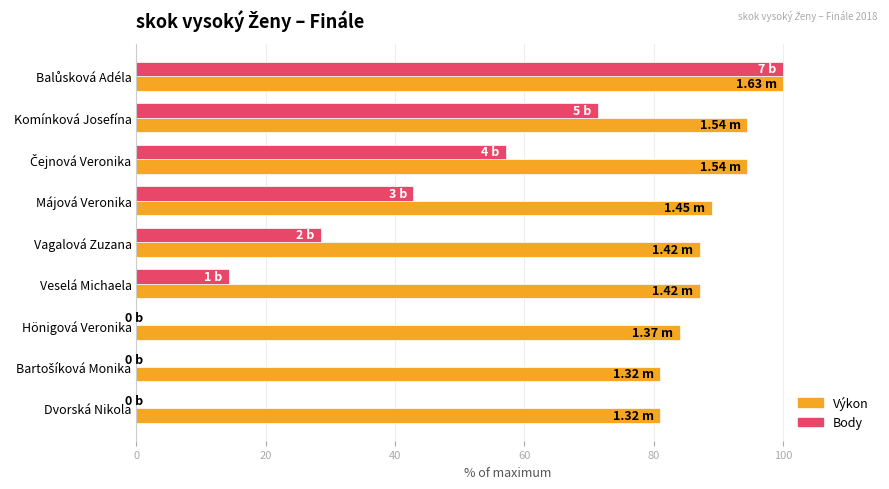

What is the maximum value shown in the chart?

100.0